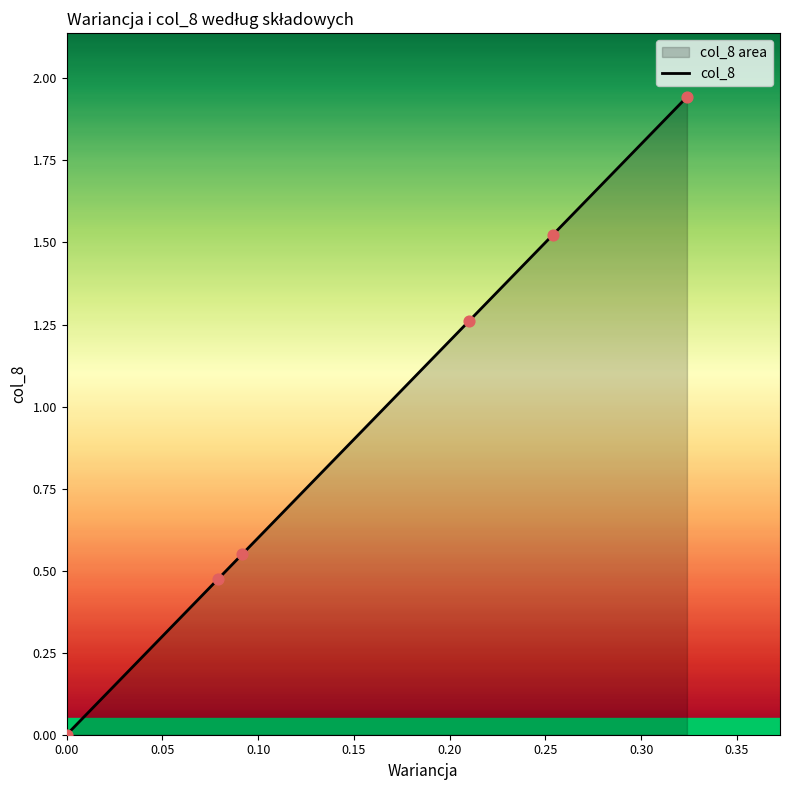

True or false: the data has more than 2 interior local peaks.

False